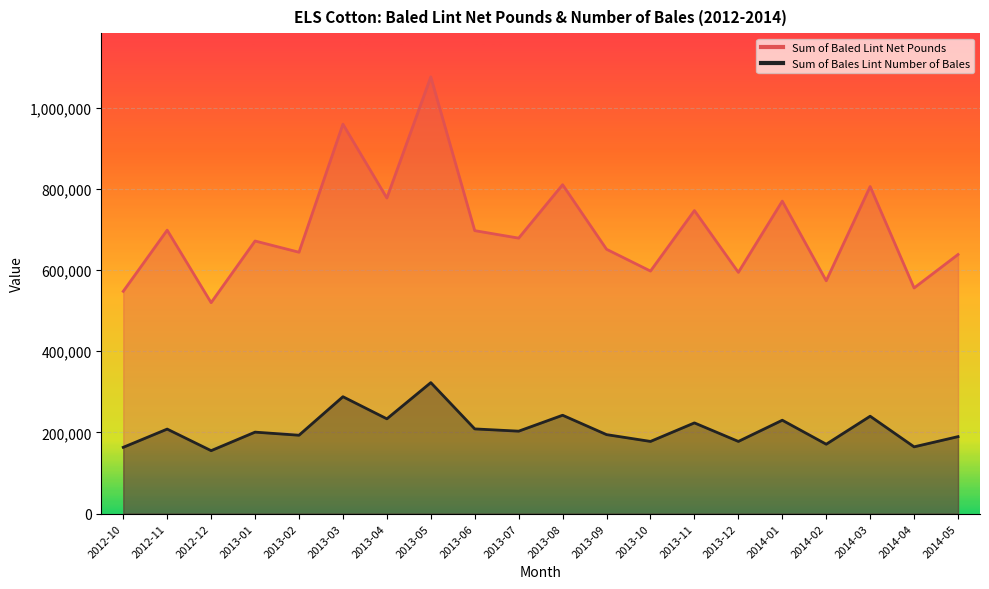

The Sum of Bales Lint Number of Bales series shows 368295.2 at 2014-03. True or false?

False